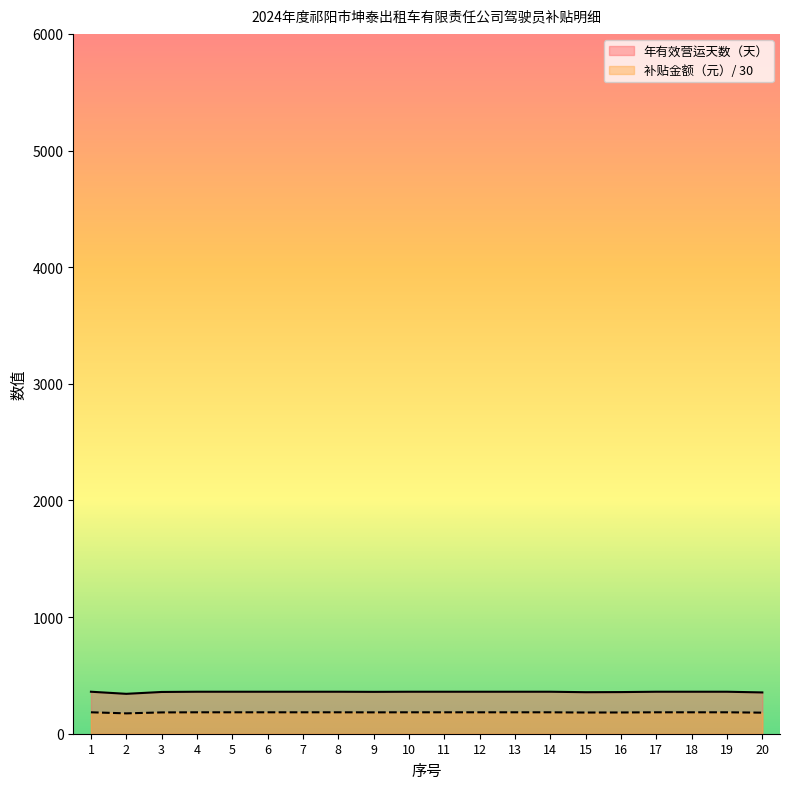

At which category does the chart reach its peak across all series?

1